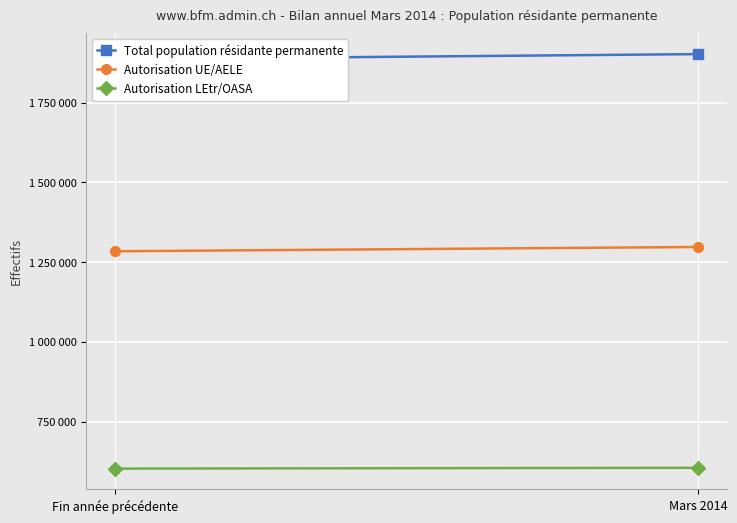

What is the sum of the Autorisation LEtr/OASA values at Fin année précédente and Mars 2014?

1207408